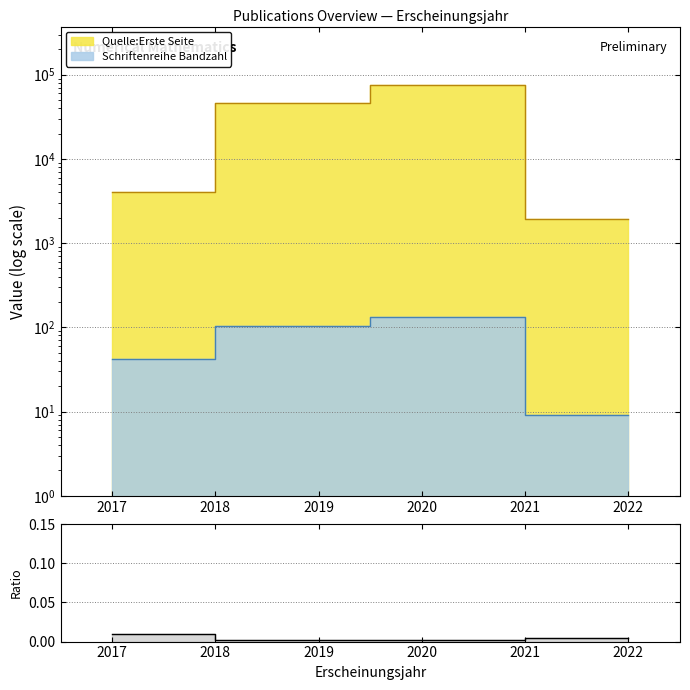

Between 2019 and 2022, which is larger?

2022